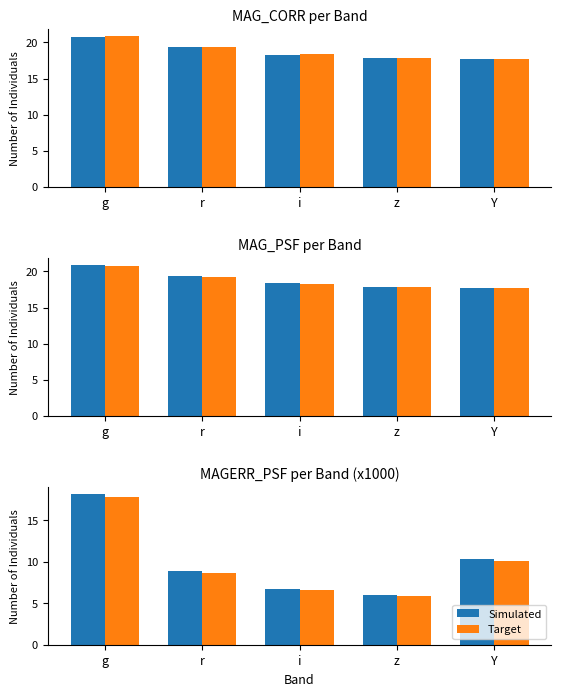

Are the bars horizontal?

No